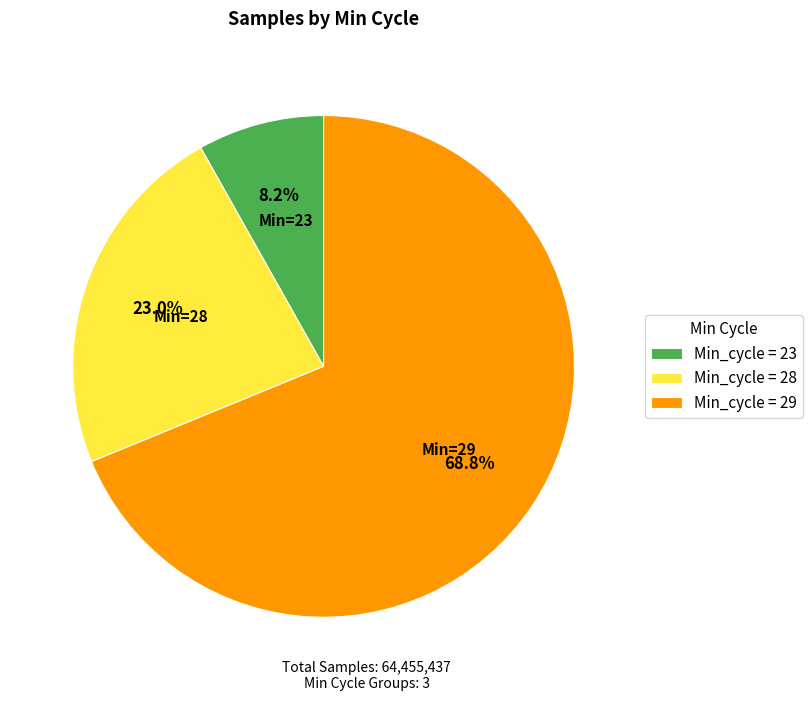

Which category has the biggest portion of the pie?

Min_cycle = 29